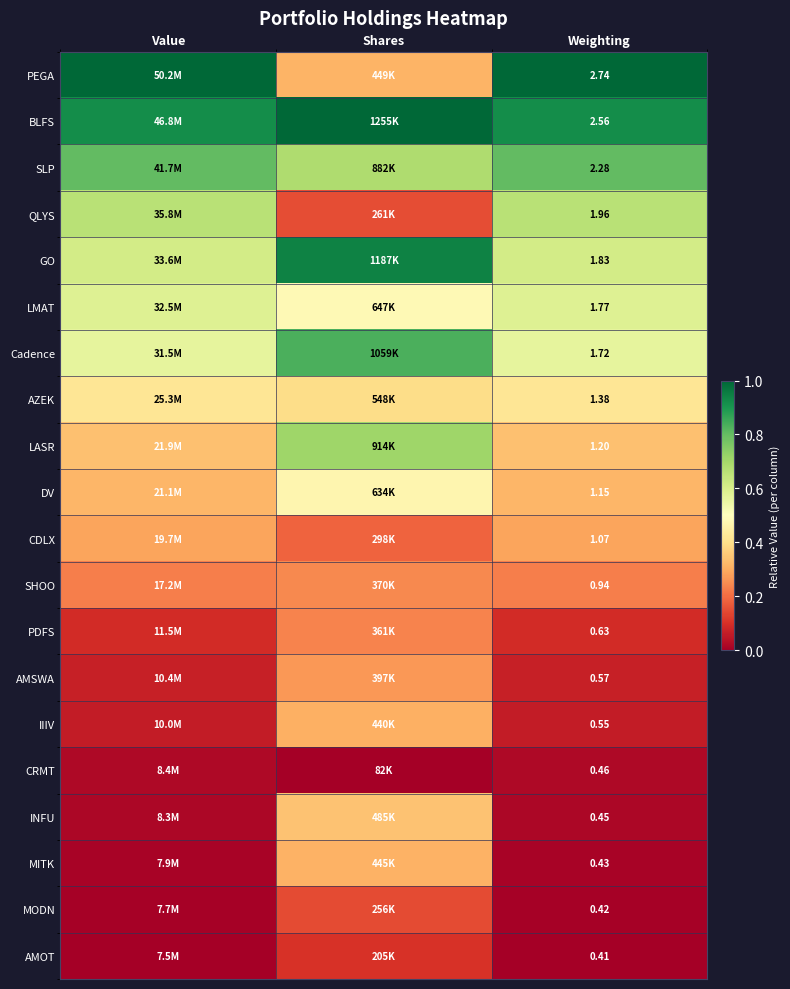

How many series are shown in this chart?

20